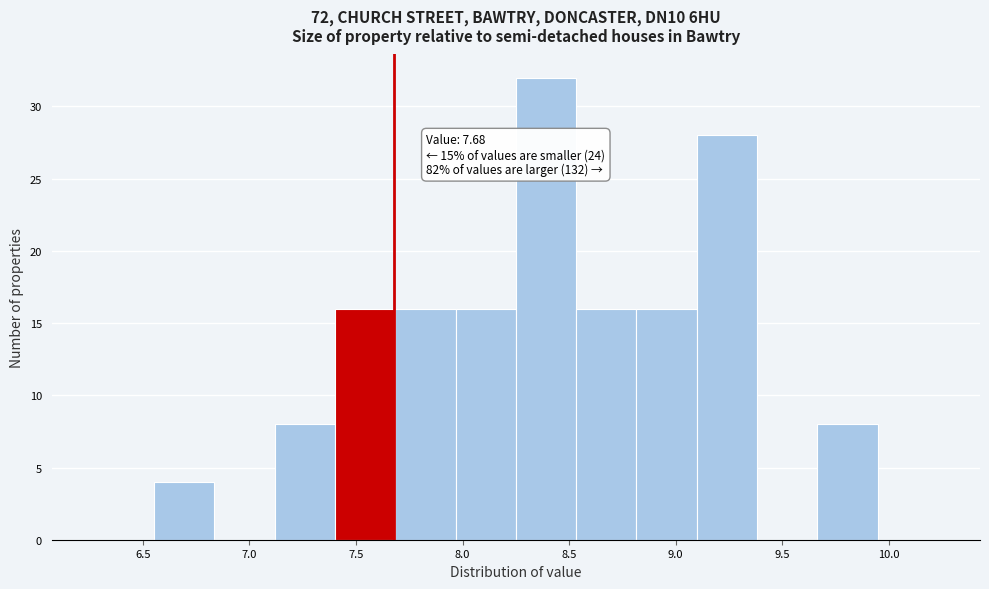

Which range on the x-axis has the tallest bar?

8.25 to 8.55